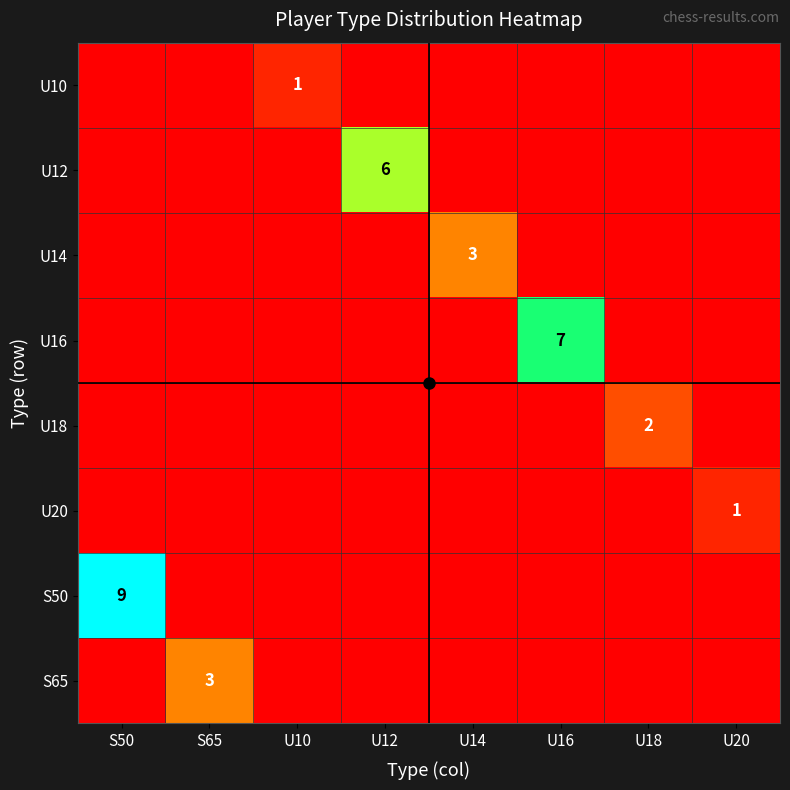

Rank the series at U18 from lowest to highest value.

U10, U12, U14, U16, U20, S50, S65, U18